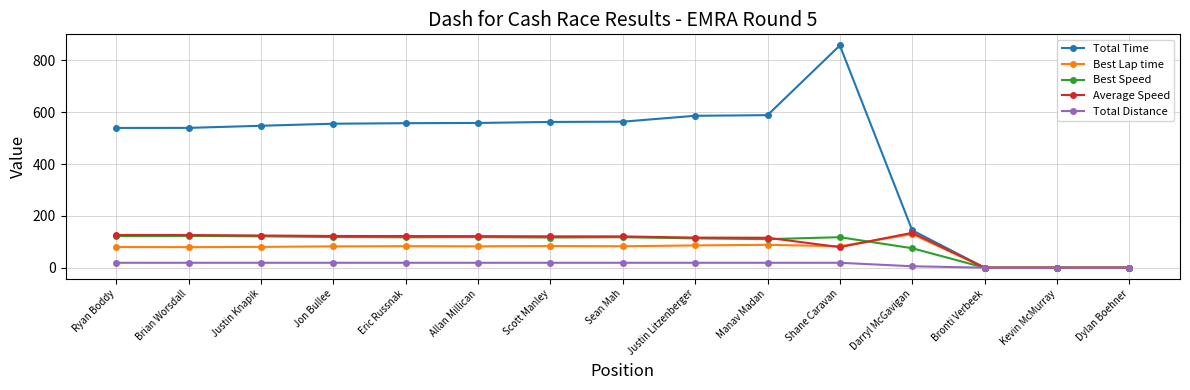

What is the approximate value of Total Distance at Allan Millican?

18.9